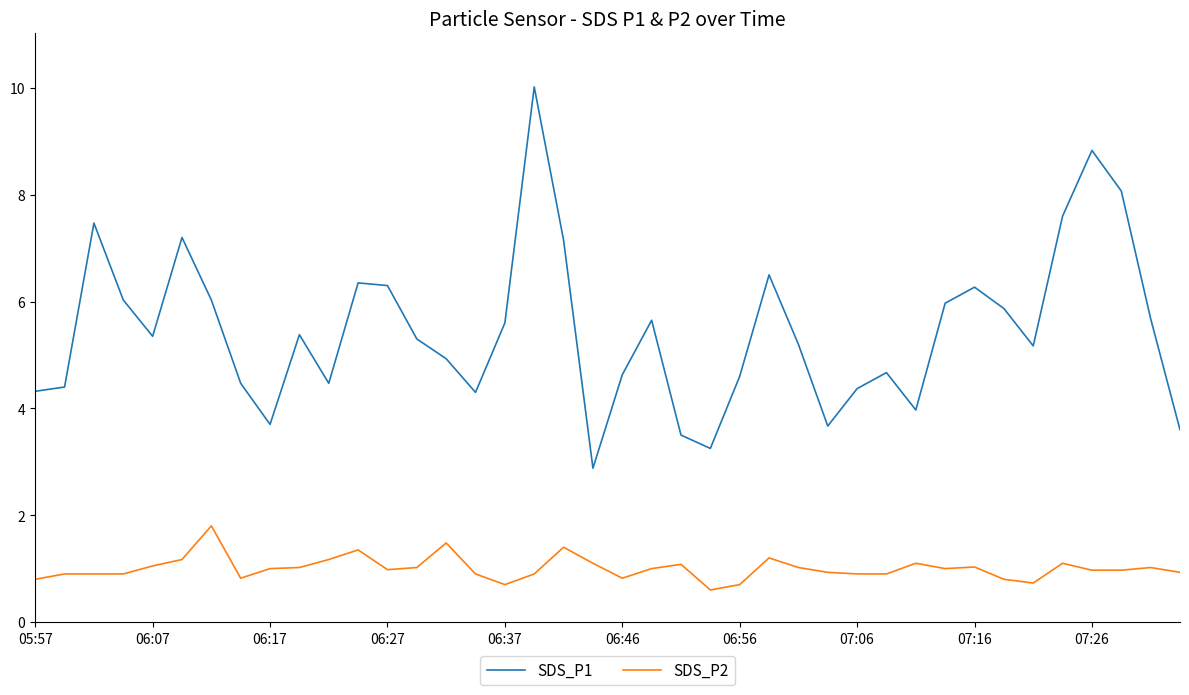

What are all the series names shown in the legend?

SDS_P1, SDS_P2